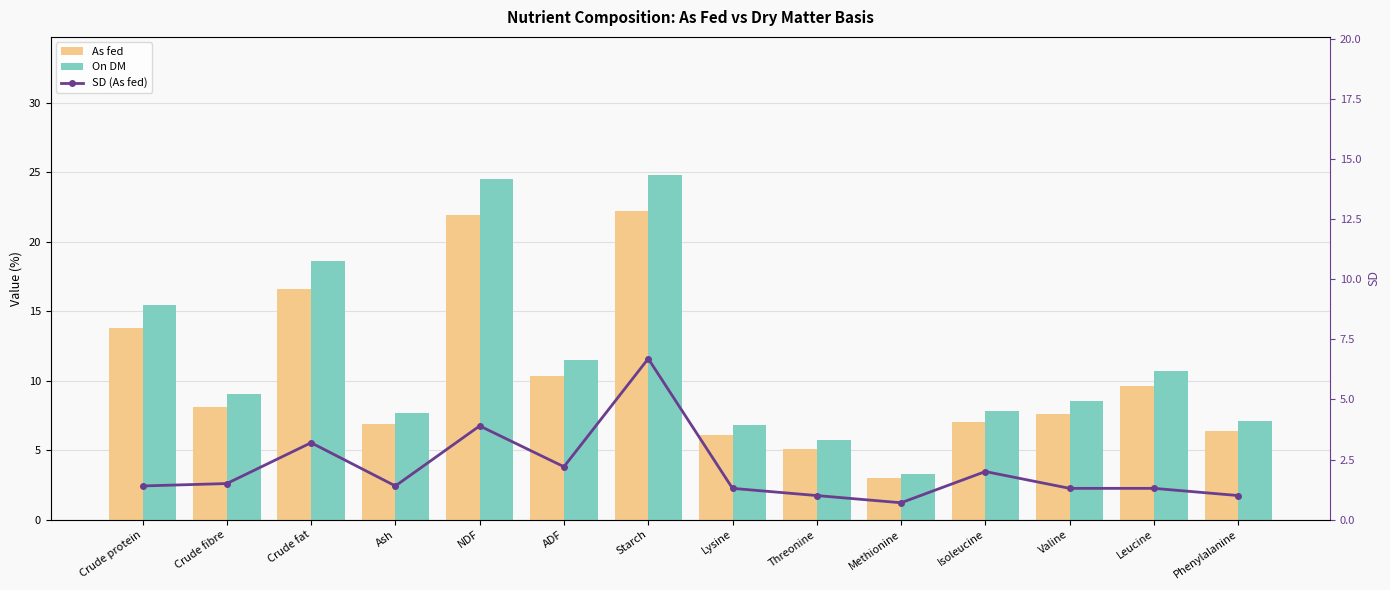

Is it true that As fed equals 22.2 at Starch?

True